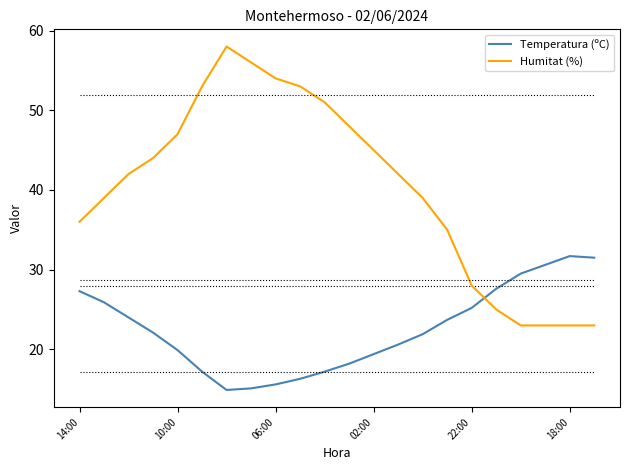

Rank the series by their average value, from highest to lowest.

Humitat (%), Temperatura (ºC)